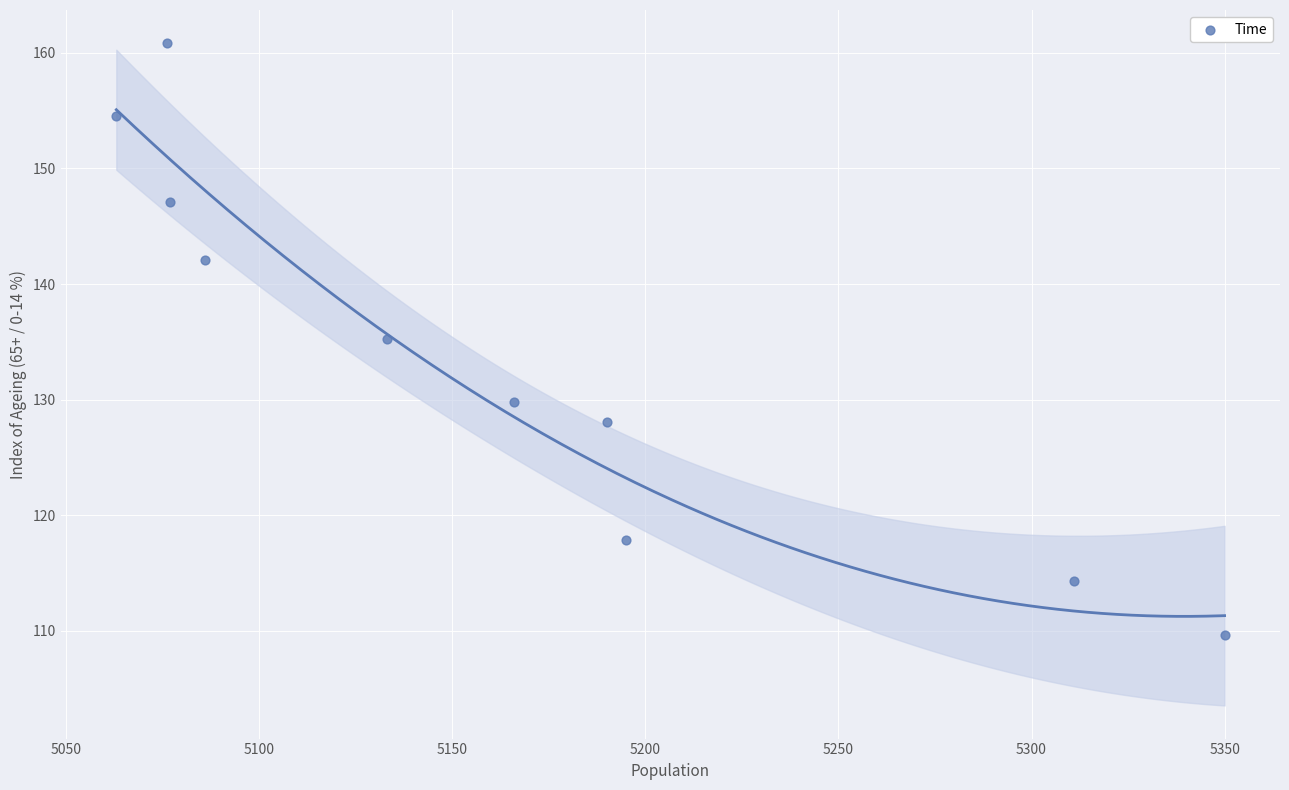

What is the range of Y values (max minus min)?

51.2